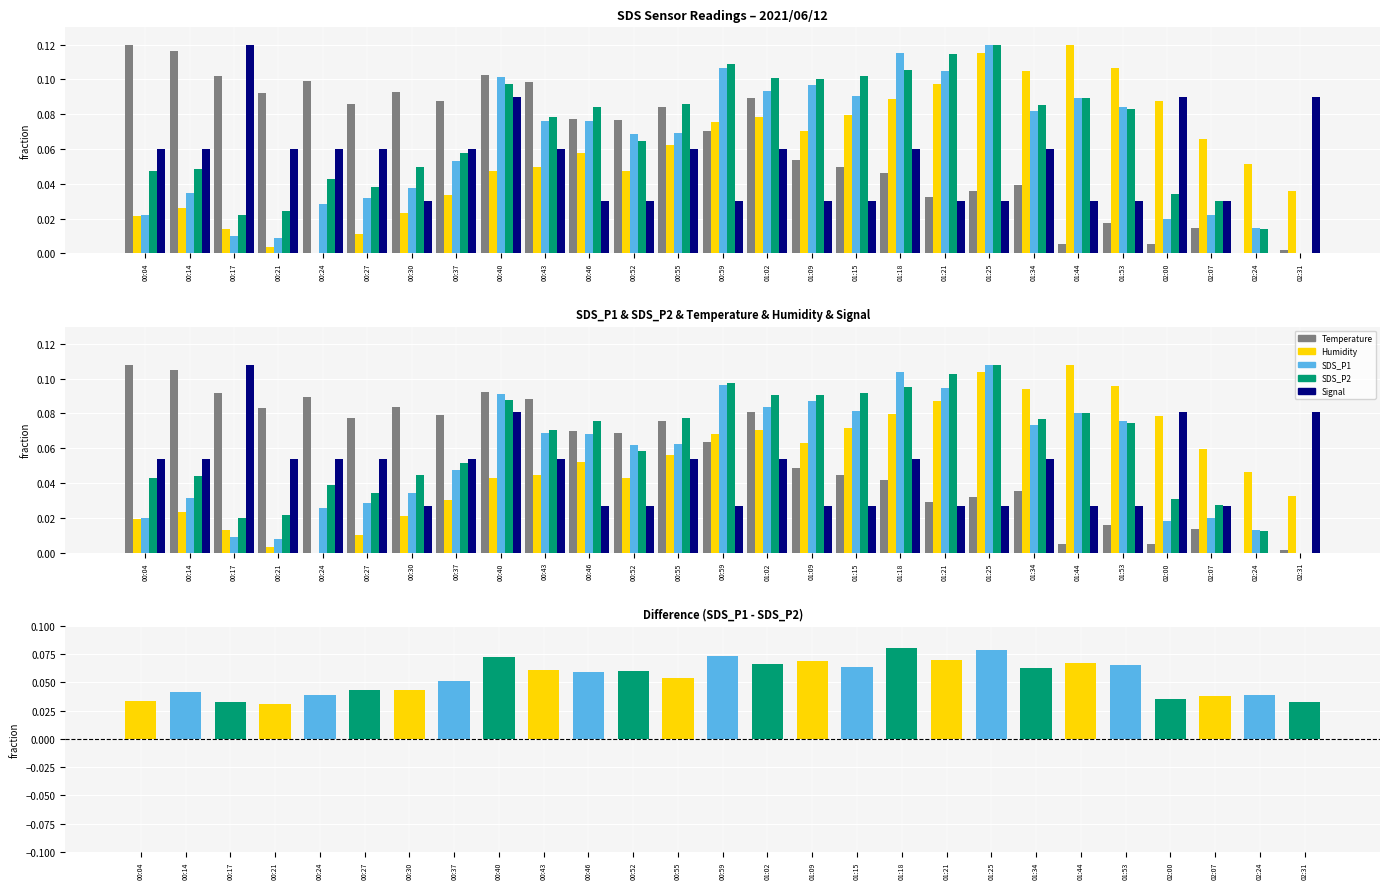

Are the bars horizontal?

No